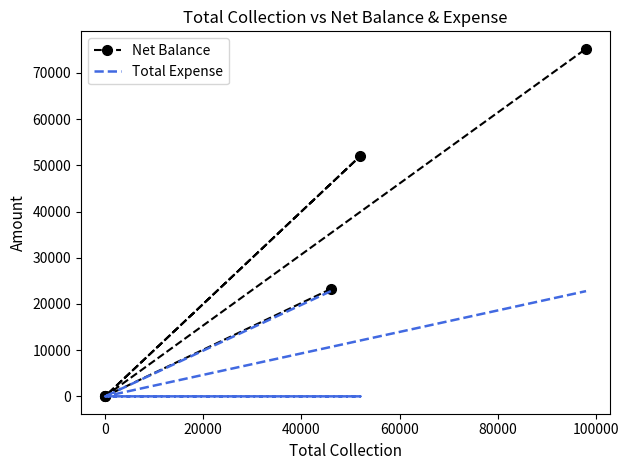

Rank the series by their maximum value, from highest to lowest.

Net Balance, Total Expense